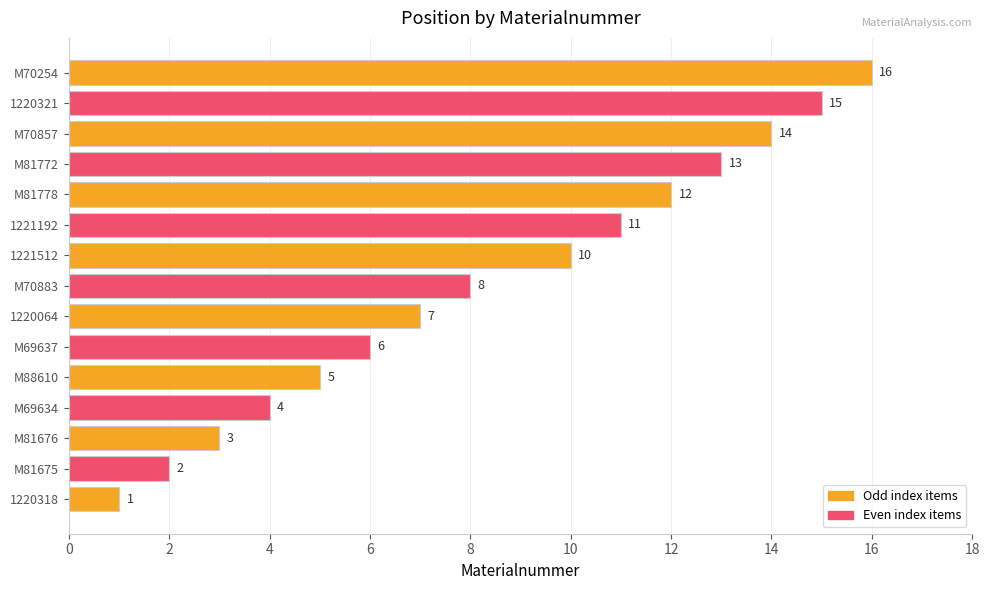

Does the chart contain stacked bars?

No